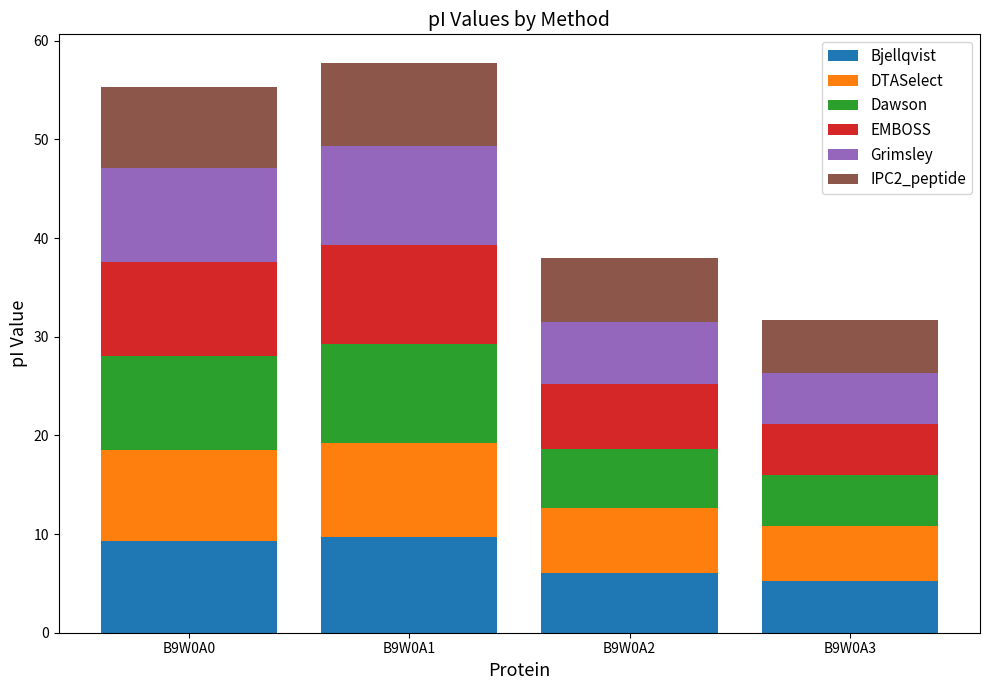

What is the lowest value of the Bjellqvist series?

5.3